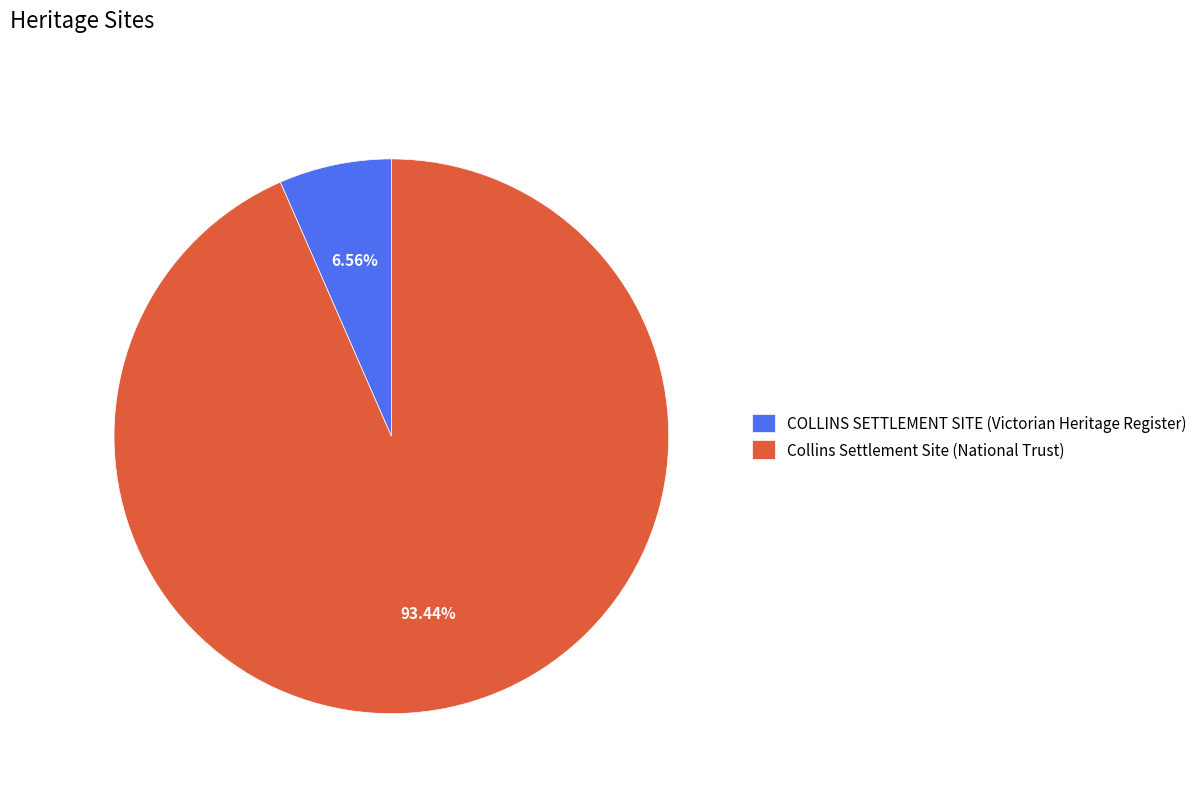

How many segments does this pie chart have?

2